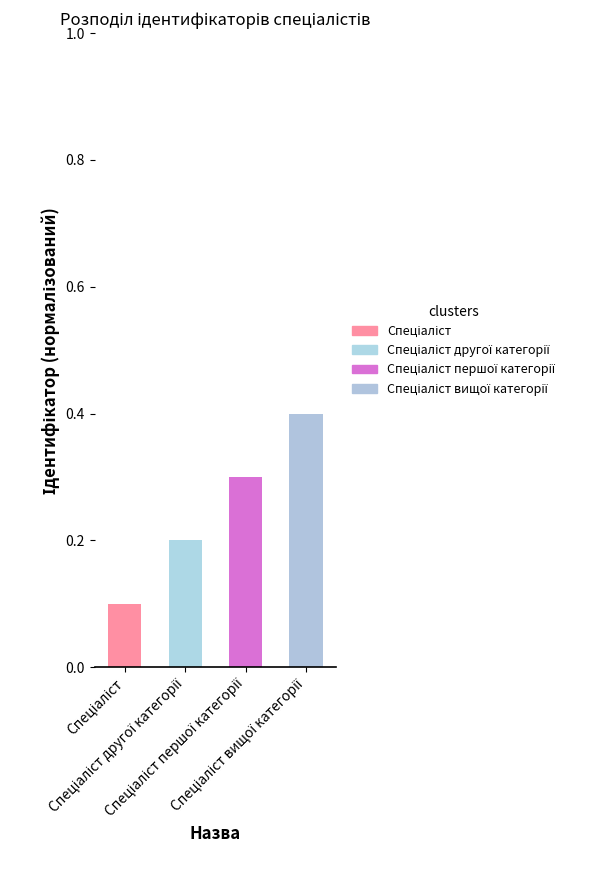

Rank the categories by Спеціаліст першої категорії value from highest to lowest.

Спеціаліст першої категорії, Спеціаліст, Спеціаліст другої категорії, Спеціаліст вищої категорії